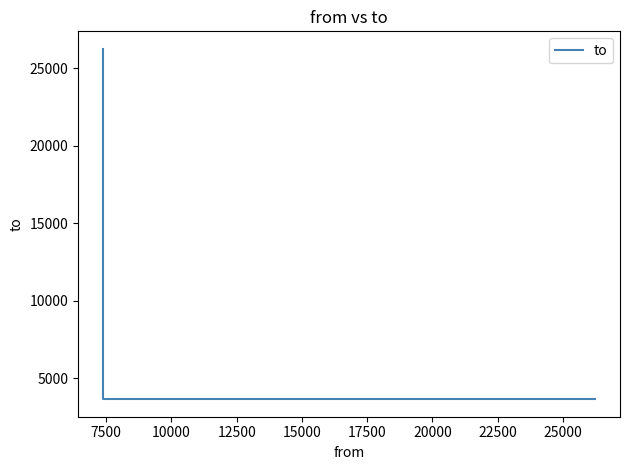

What is the average value?

11183